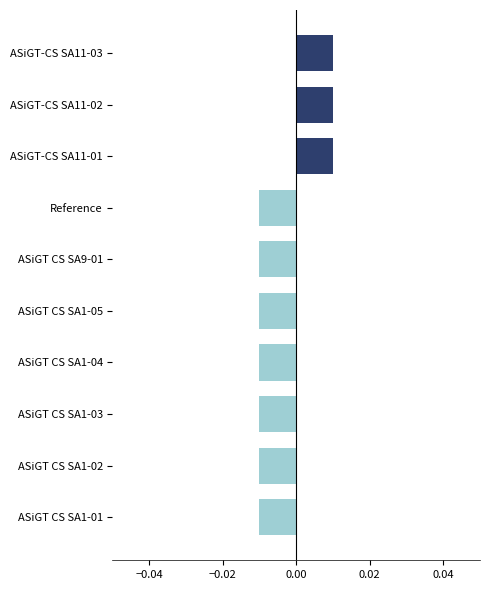

Count the values in the range 0 to 1.

3